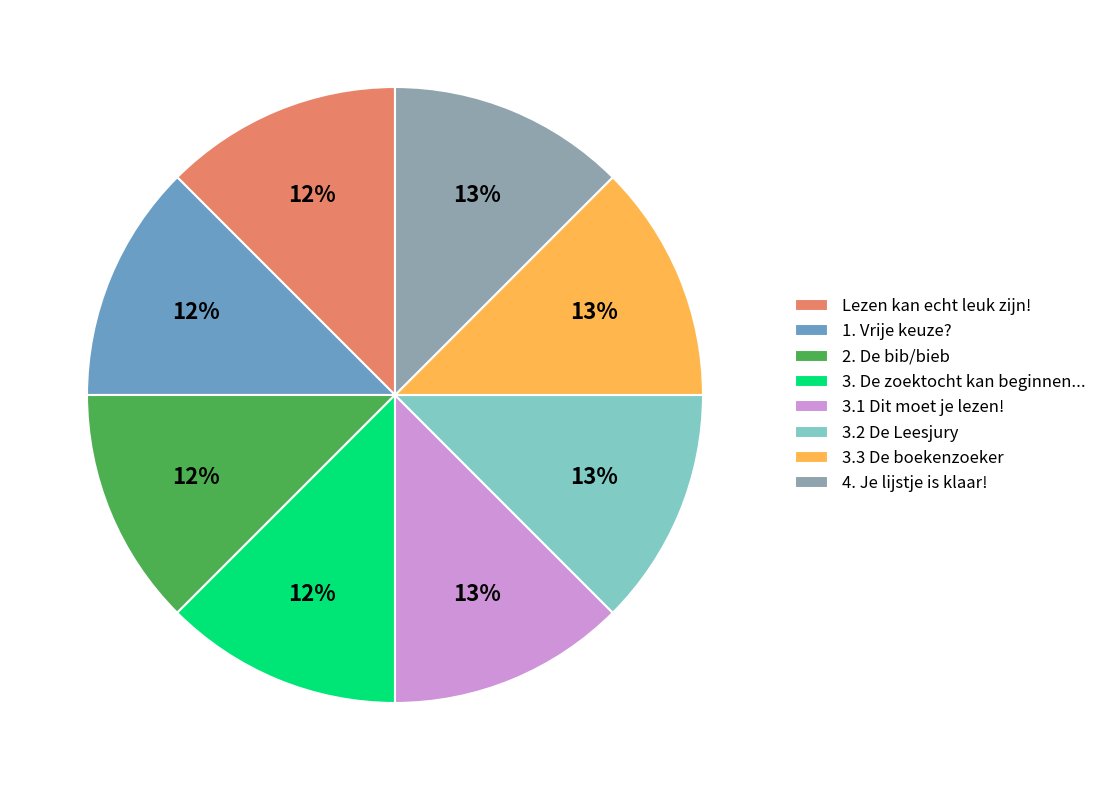

To the nearest percent, what portion does 2. De bib/bieb represent?

12%